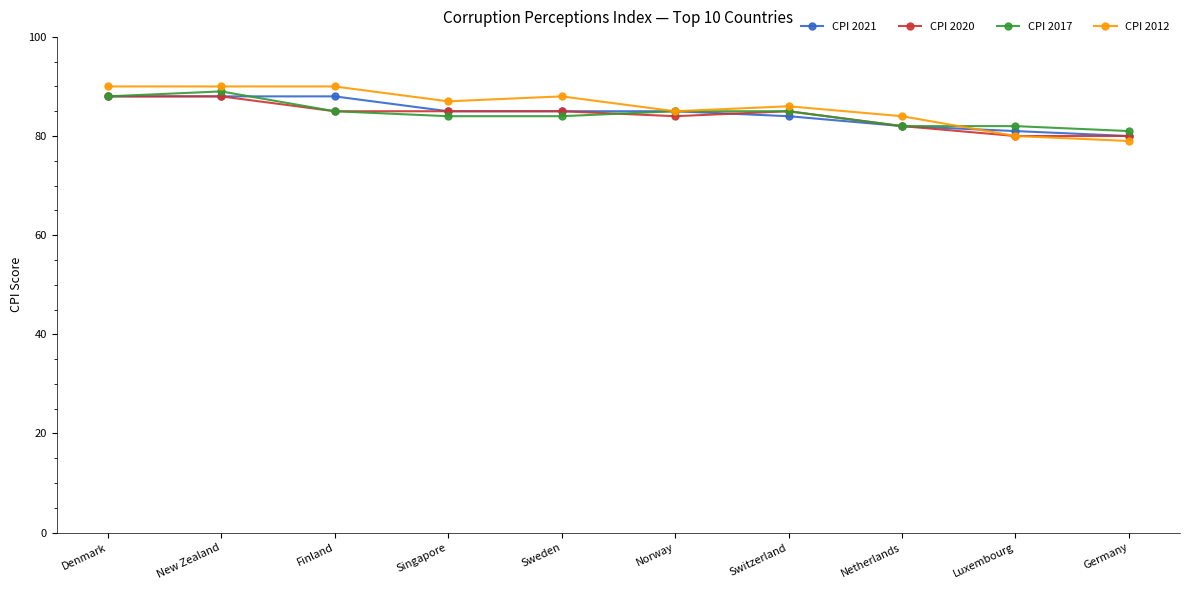

Reading left to right, what are all the values shown in this chart?

CPI 2021: 88	88	88	85	85	85	84	82	81	80
CPI 2020: 88	88	85	85	85	84	85	82	80	80
CPI 2017: 88	89	85	84	84	85	85	82	82	81
CPI 2012: 90	90	90	87	88	85	86	84	80	79